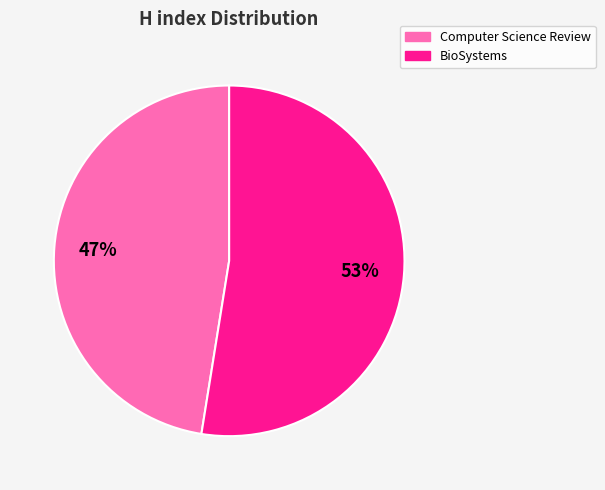

Which slice is the largest?

BioSystems